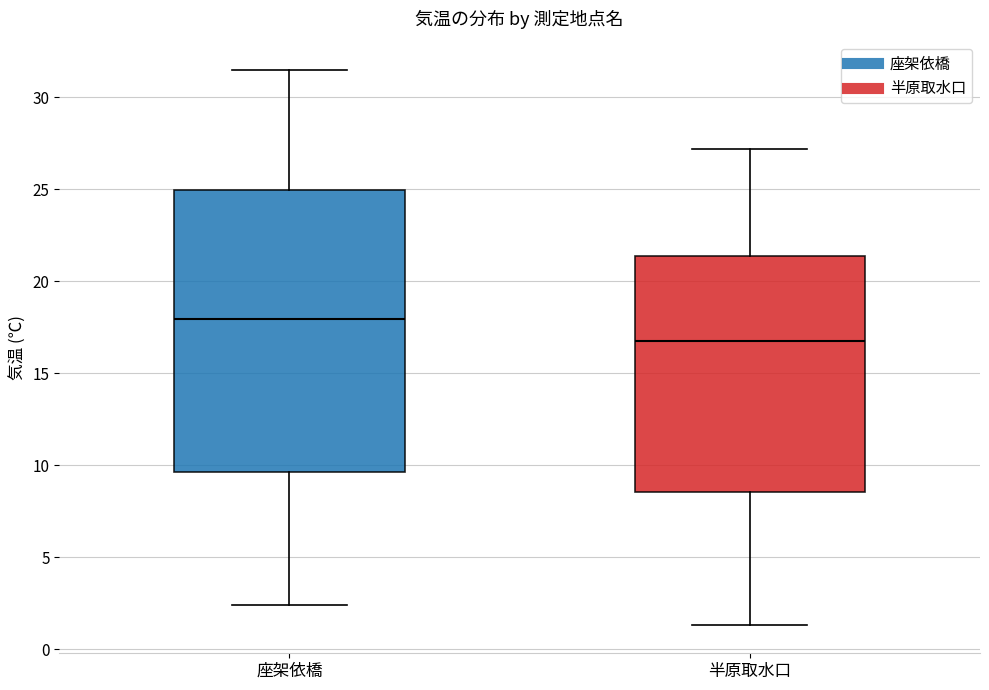

Which box's median line is the lowest?

半原取水口